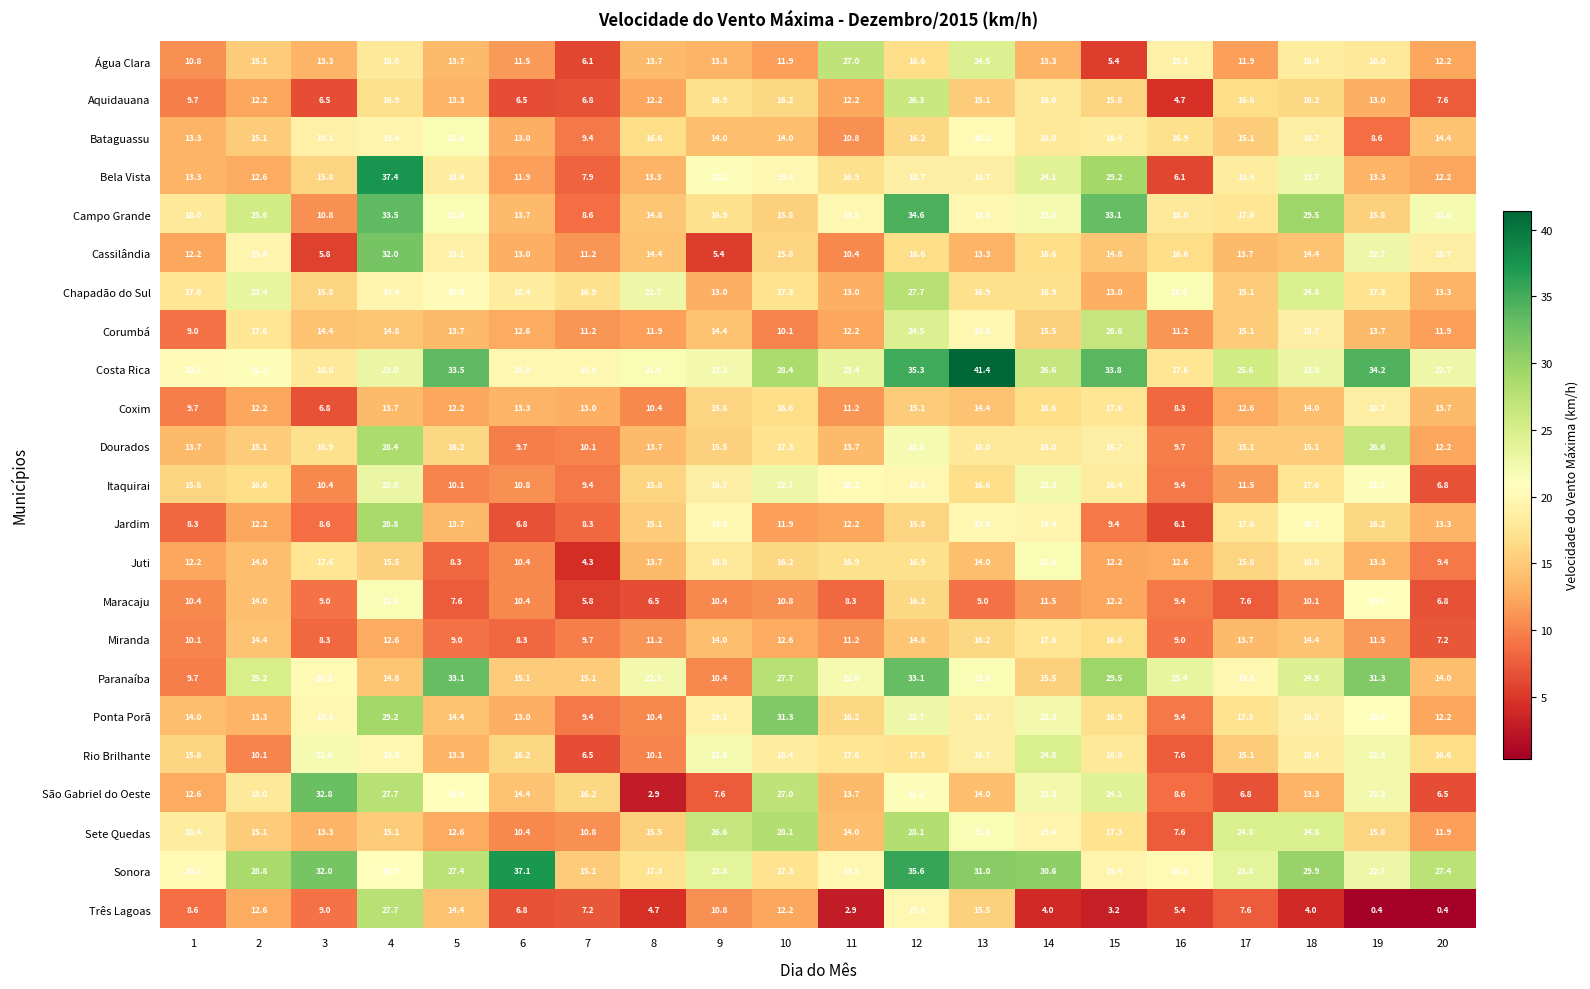

Which series has the largest total across all categories?

Costa Rica